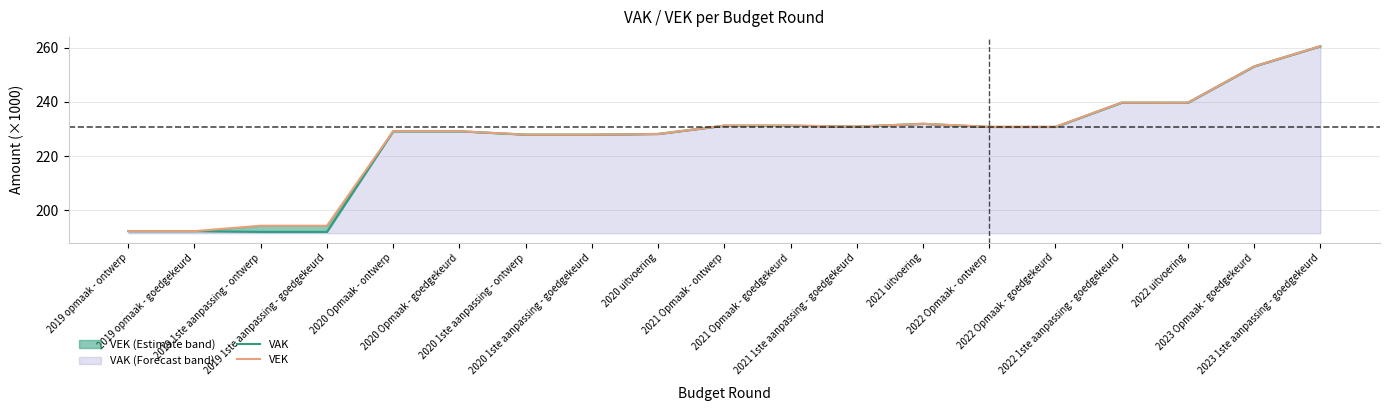

At 2019 opmaak - ontwerp, list the series in order from smallest to largest.

VEK, VAK